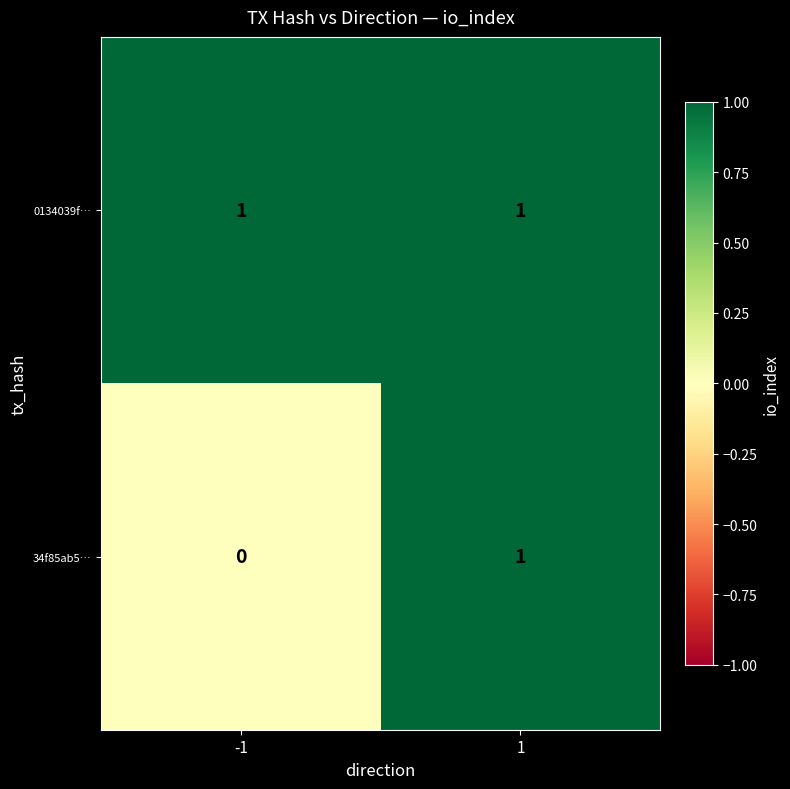

Which series has the largest total across all categories?

0134039f…